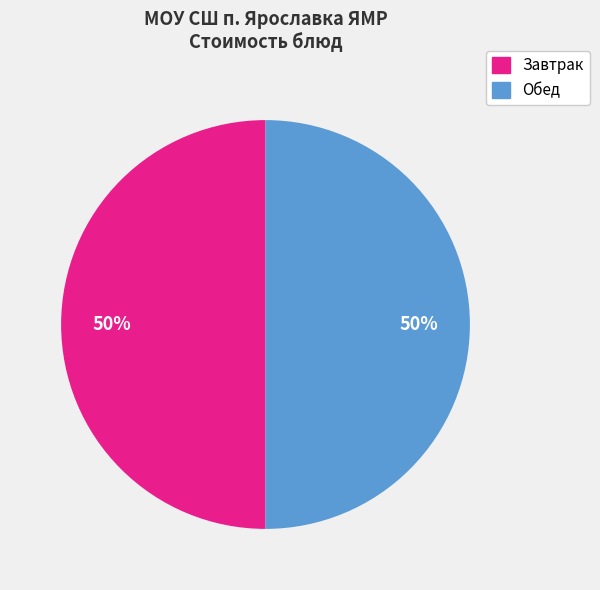

To the nearest percent, what is the average slice percentage?

50%